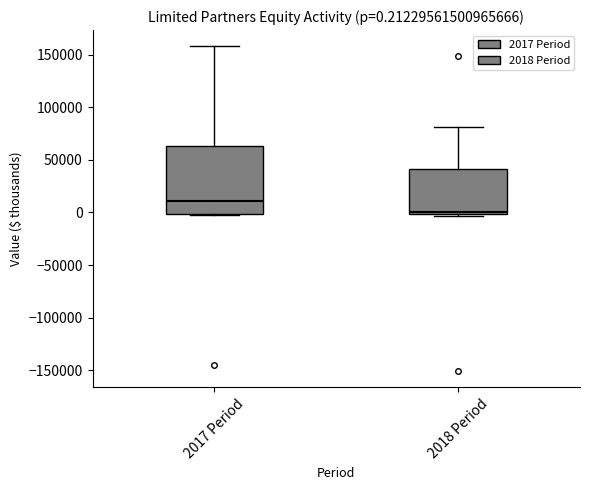

Comparing the boxes themselves (not the whiskers), which one is the tallest?

2017 Period